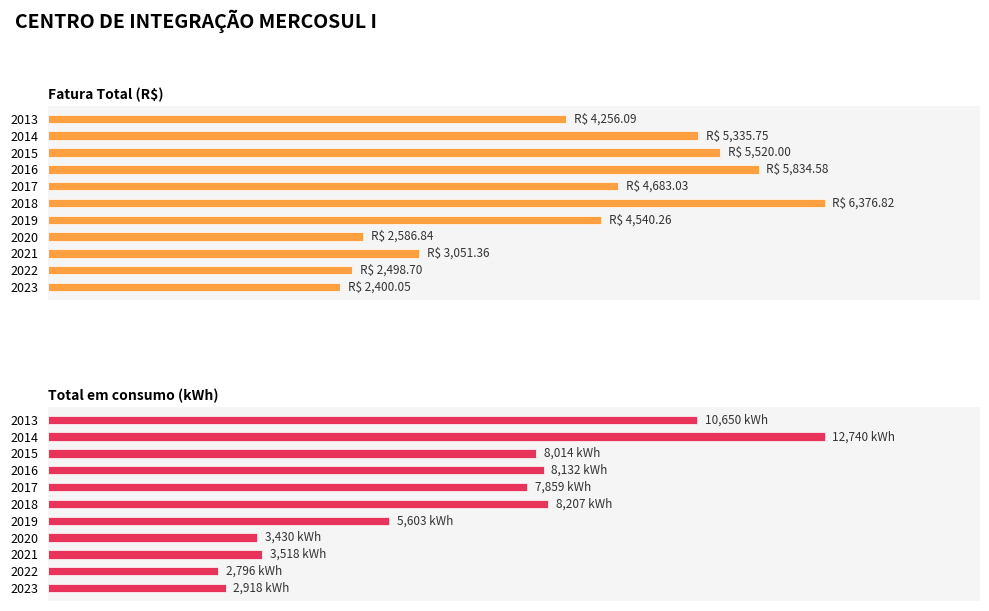

At how many categories does at least one series exceed 3885?

7